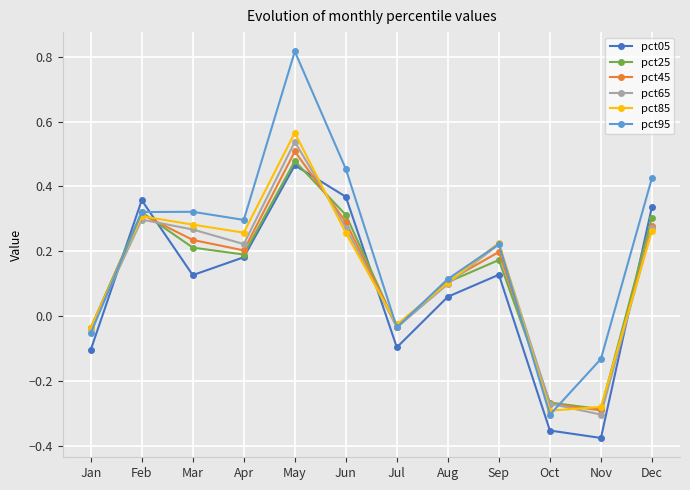

Count the number of categories in the chart.

12